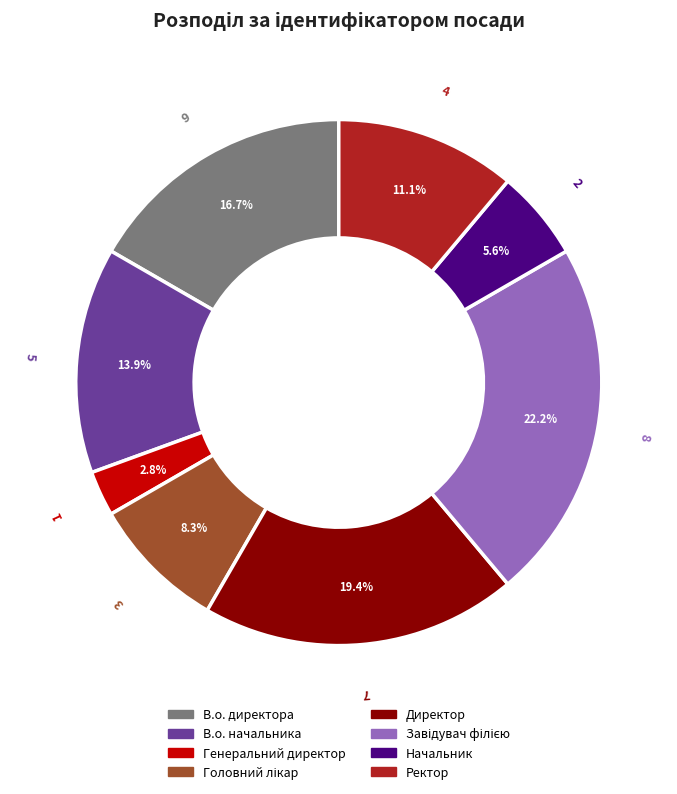

Between Ректор and Генеральний директор, which is larger?

Ректор